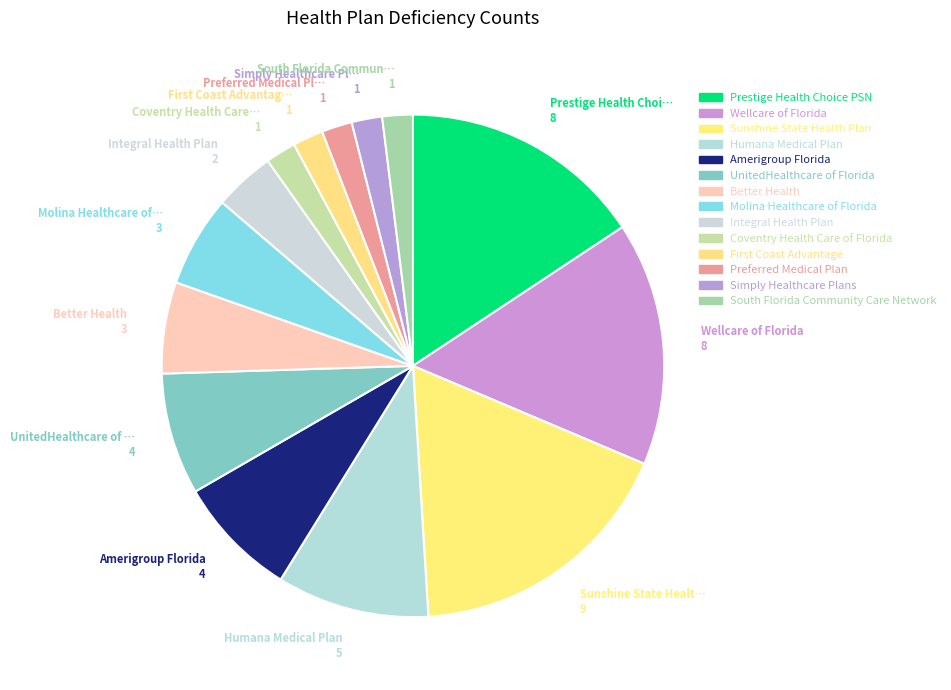

How many slices are in this pie chart?

14